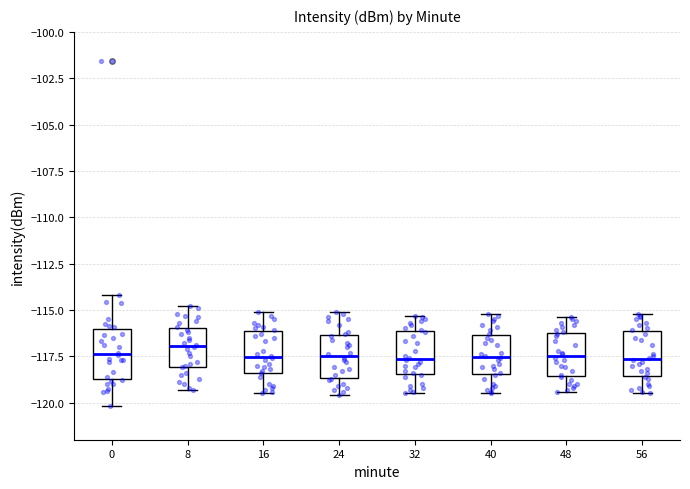

Reading left to right, read every box against the y-axis: the position of its median line, the range the box covers, and the ends of its whiskers. The values are not printed on the chart, so give them approximately, as read against the axis.

0: median -117.5, box -118.5 to -116.0, whiskers -120.0 to -114.0
8: median -117.0, box -118.0 to -116.0, whiskers -119.5 to -115.0
16: median -117.5, box -118.5 to -116.0, whiskers -119.5 to -115.0
24: median -117.5, box -118.5 to -116.5, whiskers -119.5 to -115.0
32: median -117.5, box -118.5 to -116.0, whiskers -119.5 to -115.5
40: median -117.5, box -118.5 to -116.5, whiskers -119.5 to -115.0
48: median -117.5, box -118.5 to -116.0, whiskers -119.5 to -115.5
56: median -117.5, box -118.5 to -116.0, whiskers -119.5 to -115.0